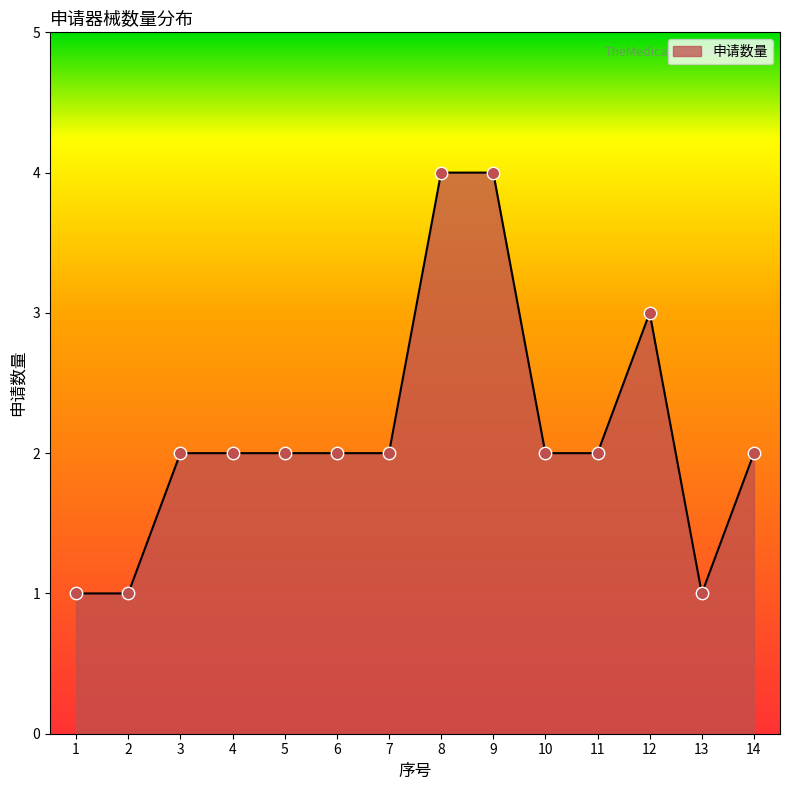

What is the ratio of the value at 8 to the value at 6?

2.0